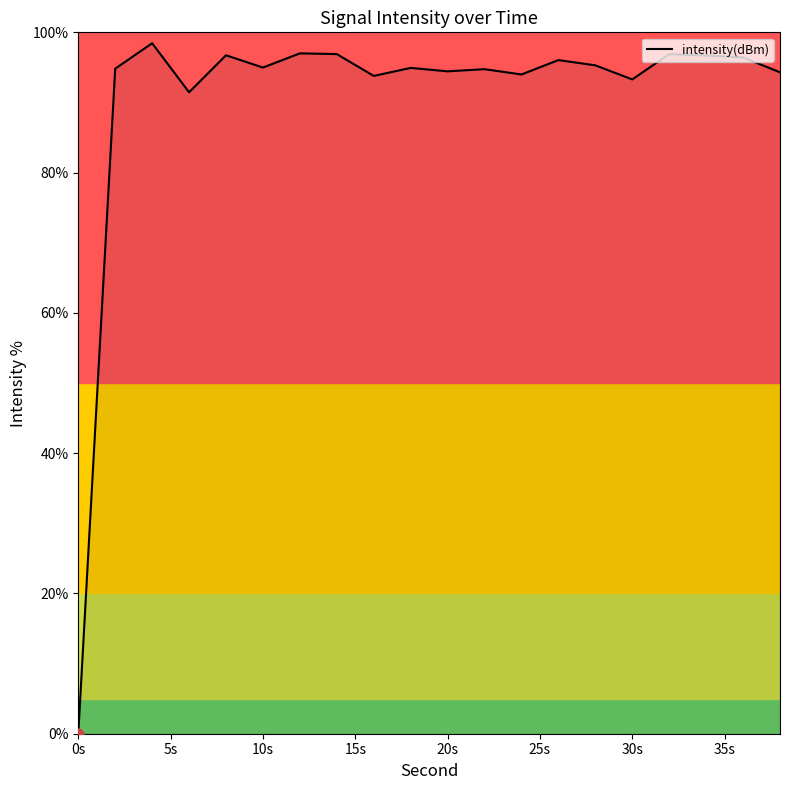

What is the difference between the maximum and minimum values?

98.4